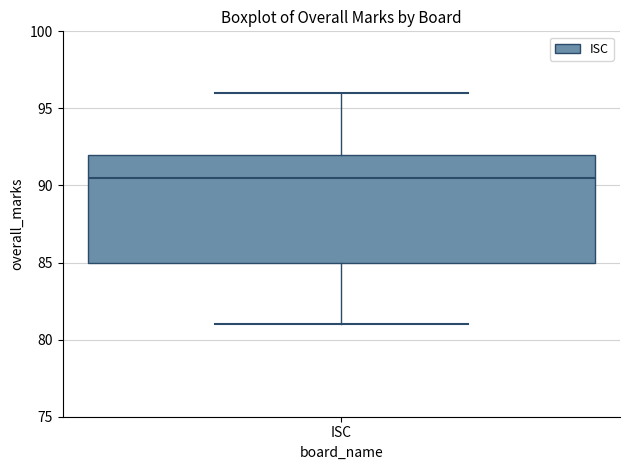

Where is the upper edge of the box for ISC on the y-axis? The values are not printed on the chart, so give them approximately, as read against the axis.

92.0